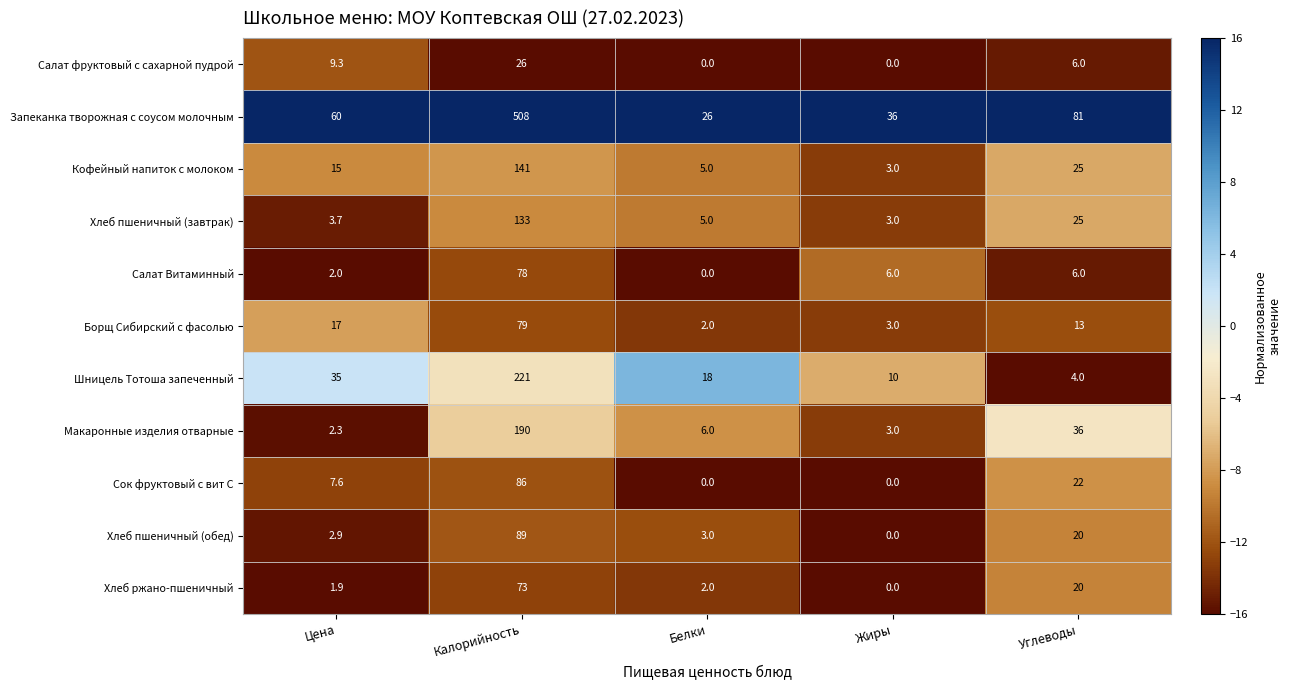

What is the average value of the Сок фруктовый с вит С series?

23.1